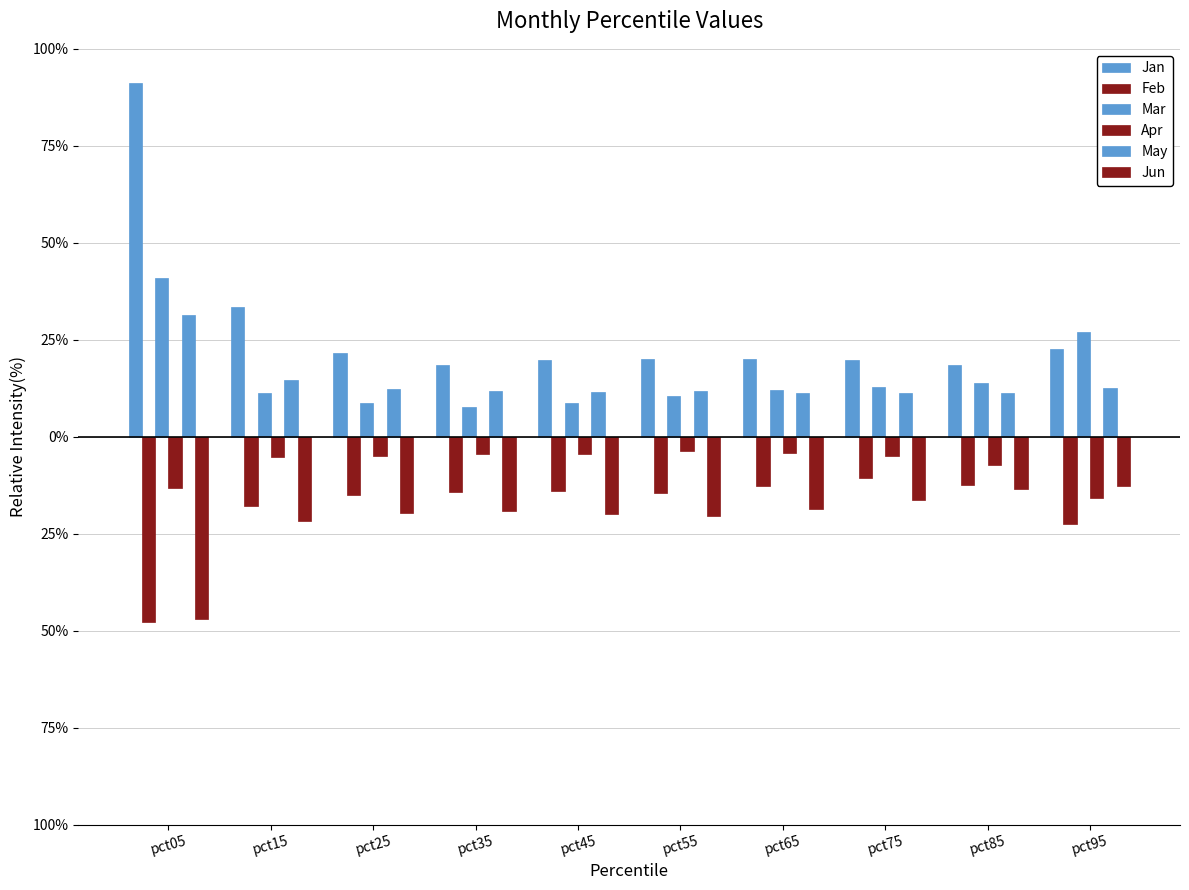

Are the bars grouped side by side (vs. stacked)?

Yes